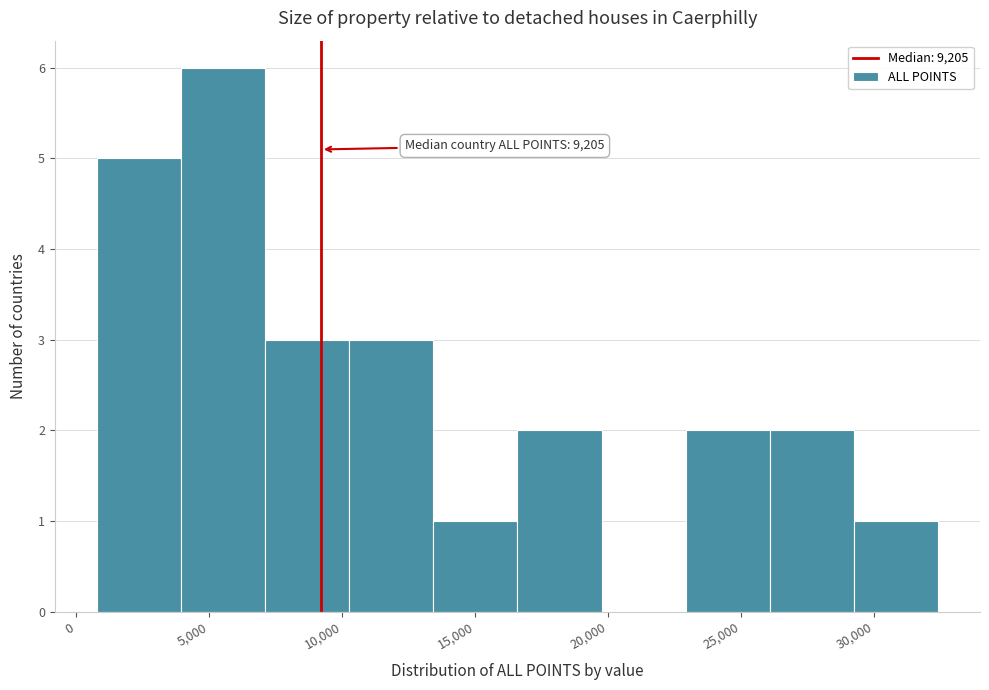

Which range on the x-axis has the tallest bar?

4000 to 7000